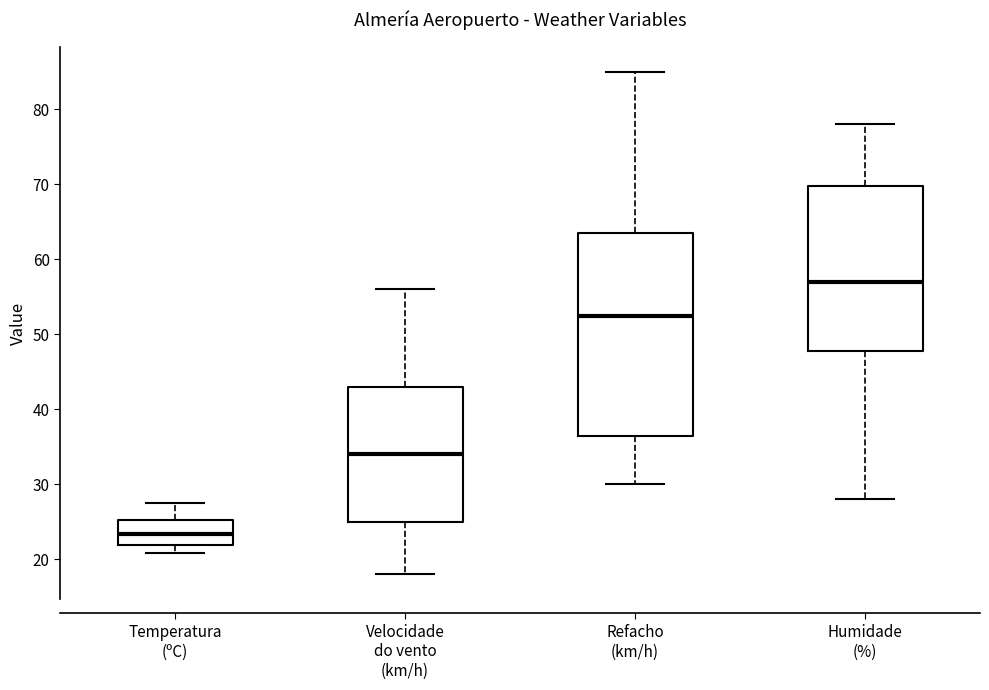

Where does the median line of the box for Humidade (%) sit on the y-axis? The values are not printed on the chart, so give them approximately, as read against the axis.

57